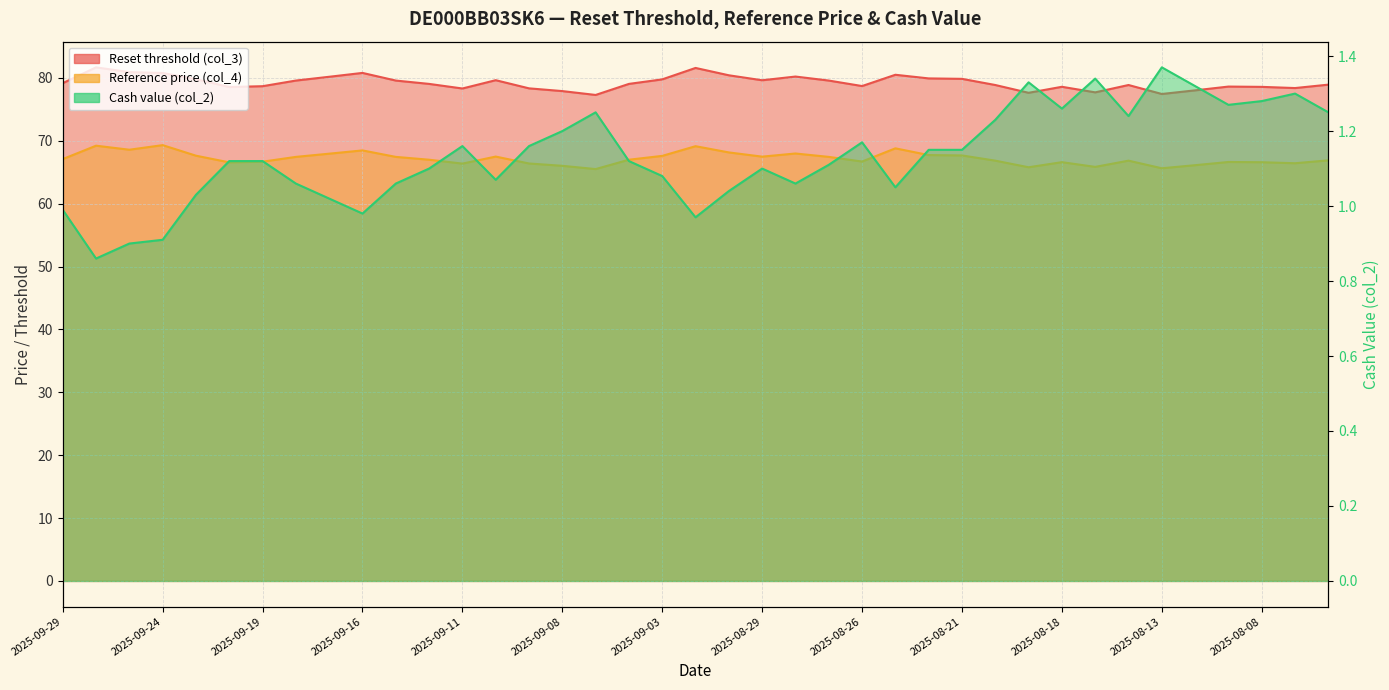

List the labels in order of Reference price (col_4) value, smallest first.

2025-09-05, 2025-08-13, 2025-08-19, 2025-08-15, 2025-09-08, 2025-08-12, 2025-09-11, 2025-09-09, 2025-08-07, 2025-09-22, 2025-08-08, 2025-08-18, 2025-08-11, 2025-09-19, 2025-08-26, 2025-08-20, 2025-08-14, 2025-08-06, 2025-09-12, 2025-09-04, 2025-09-29, 2025-09-18, 2025-09-15, 2025-08-27, 2025-08-29, 2025-09-10, 2025-09-03, 2025-09-23, 2025-08-21, 2025-08-22, 2025-09-17, 2025-08-28, 2025-09-01, 2025-09-16, 2025-09-25, 2025-08-25, 2025-09-02, 2025-09-26, 2025-09-24